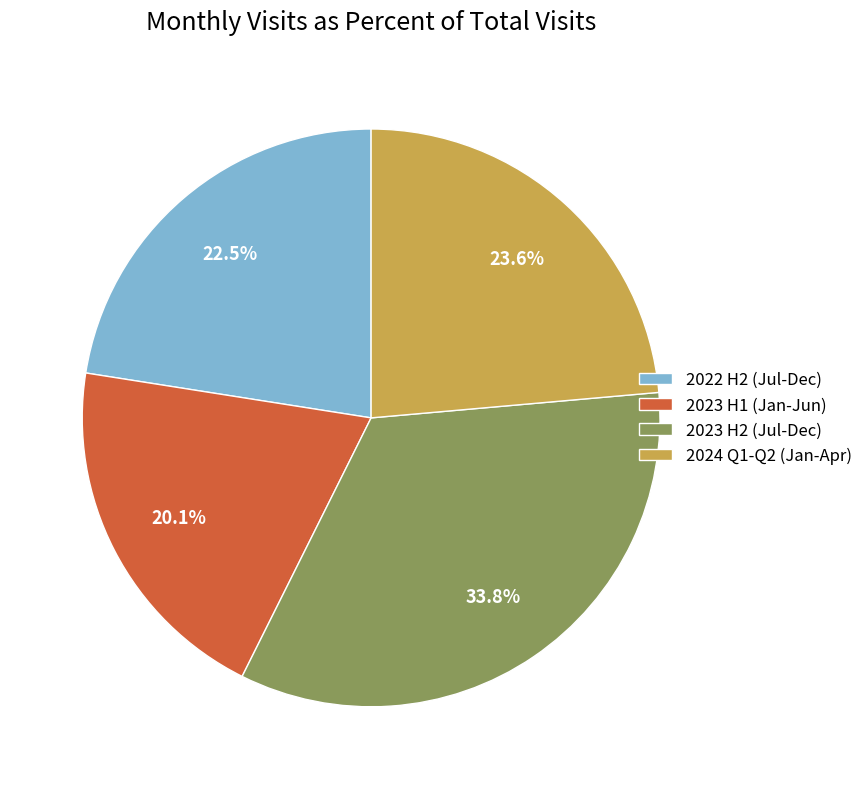

To the nearest percent, what is the average slice percentage?

25%